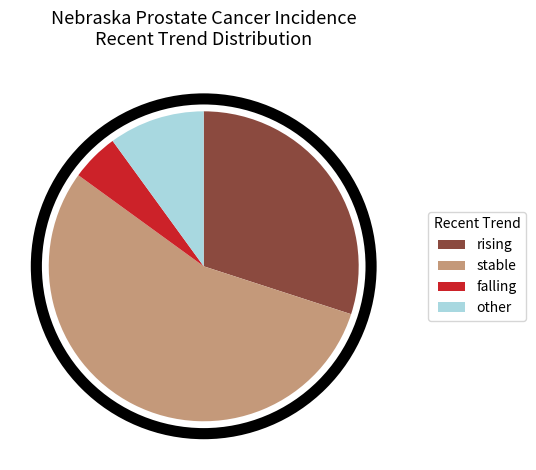

What is the smallest slice in the pie chart?

falling